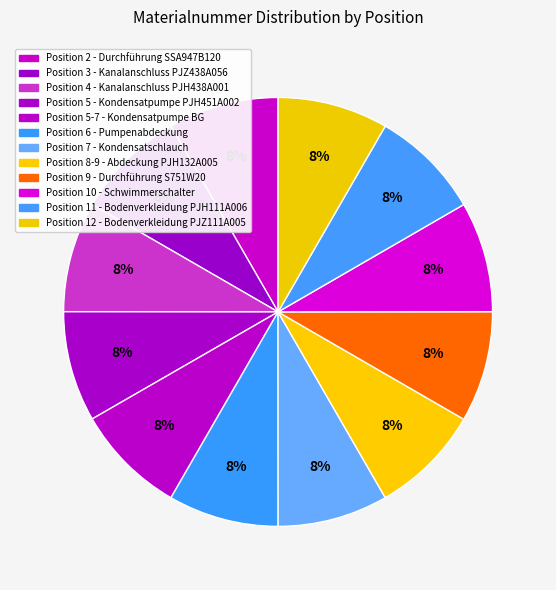

Is there a majority slice in this chart?

No